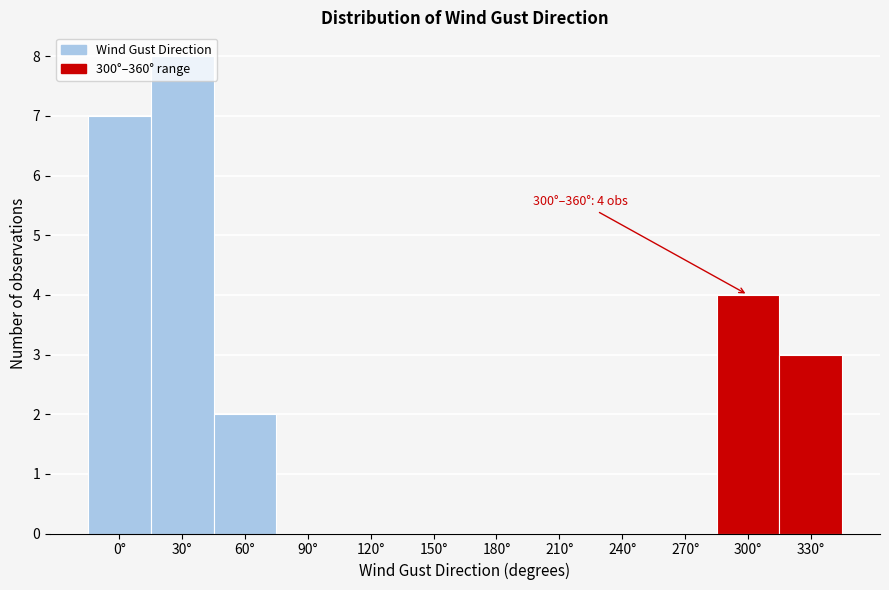

The value at 330° is 3. True or false?

True